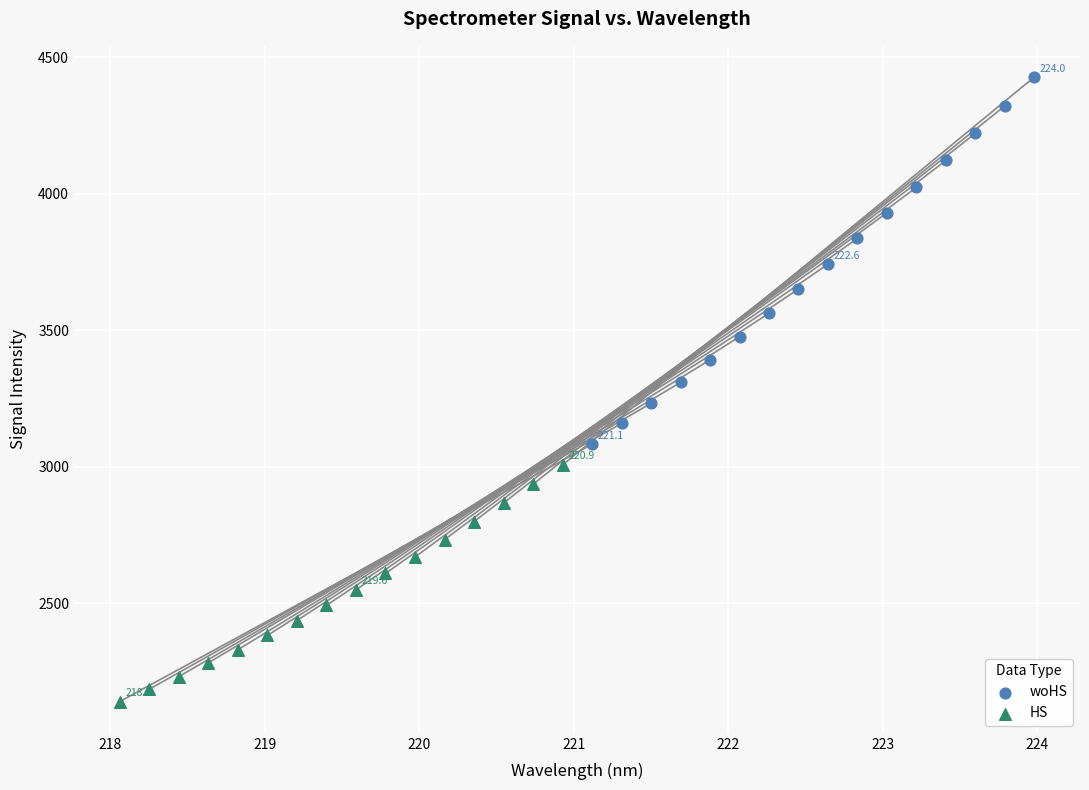

Which series contains the lowest Y value?

HS